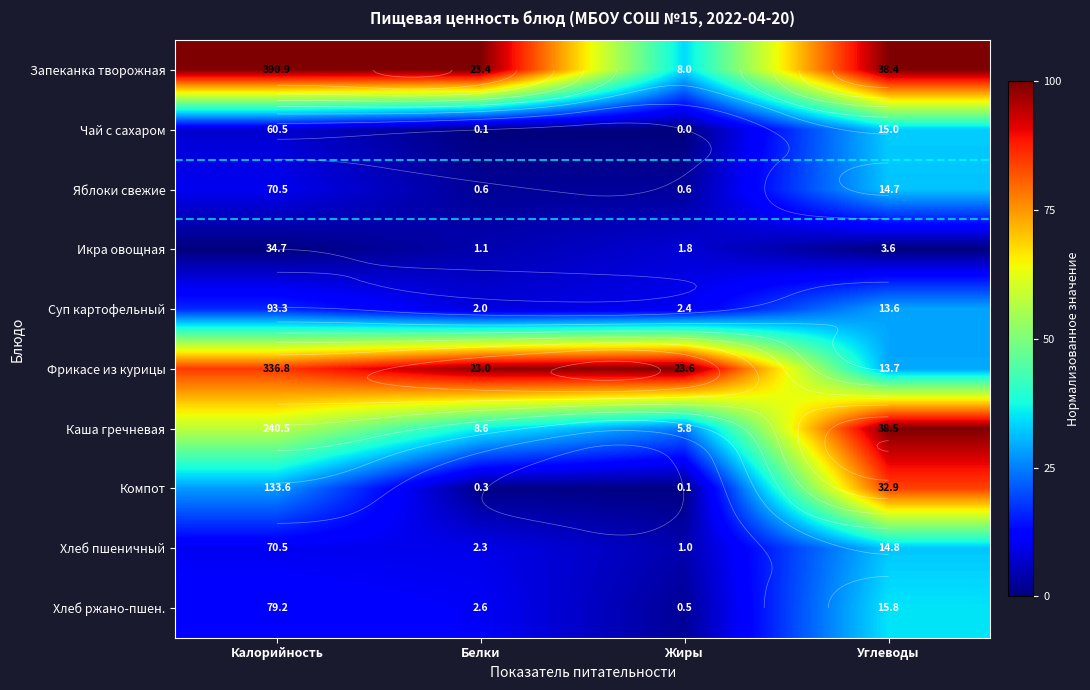

Rank the series at Углеводы from lowest to highest value.

Икра овощная, Суп картофельный, Фрикасе из курицы, Яблоки свежие, Хлеб пшеничный, Чай с сахаром, Хлеб ржано-пшен., Компот, Запеканка творожная, Каша гречневая